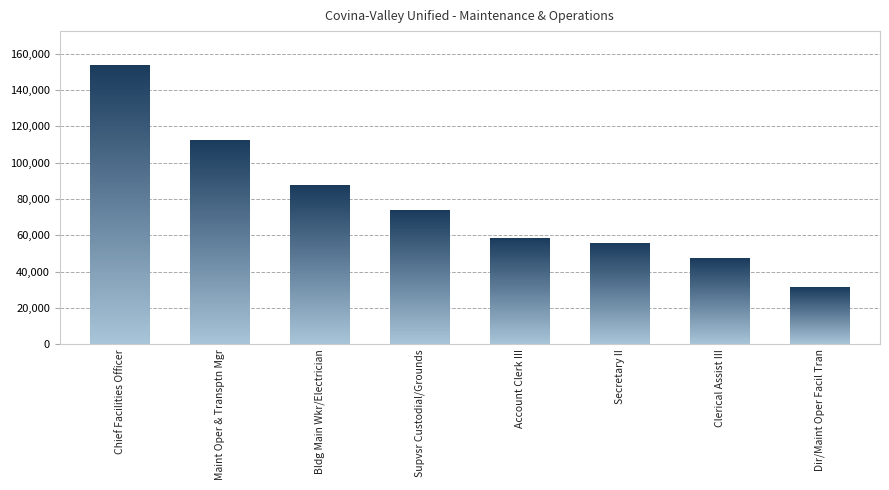

What is the average value?

77583